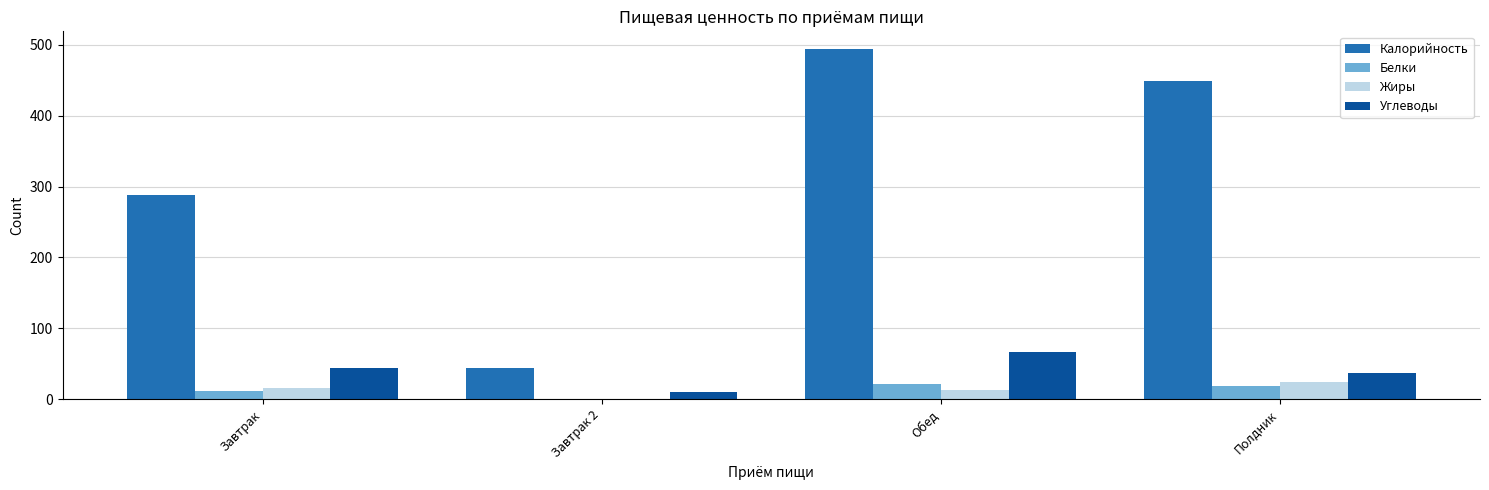

Which series changed the most between Завтрак and Обед?

Калорийность